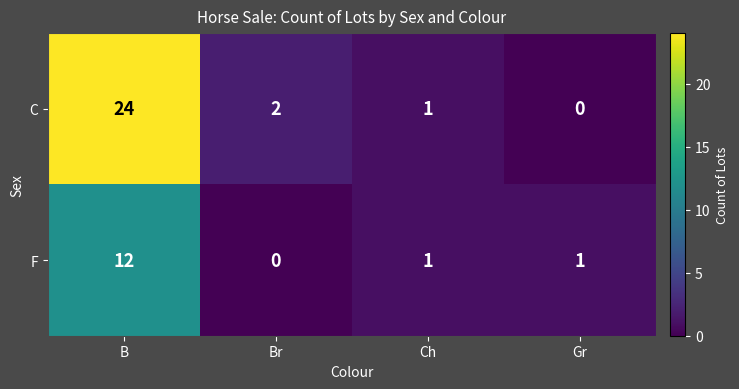

Is it true that C equals 24 at B?

True